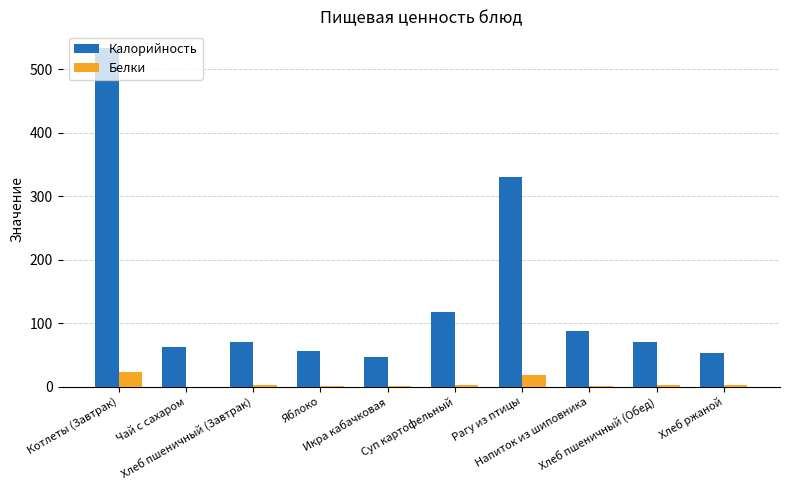

What is the maximum value for Калорийность?

533.3